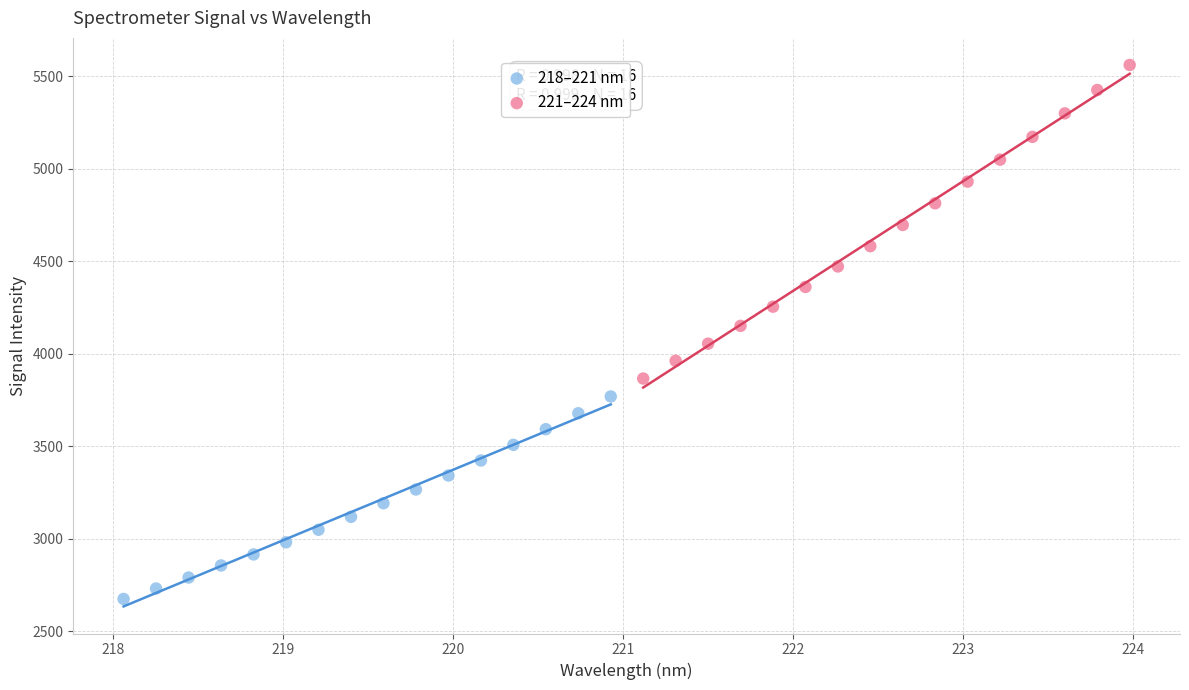

Which series contains the highest Y value?

221–224 nm